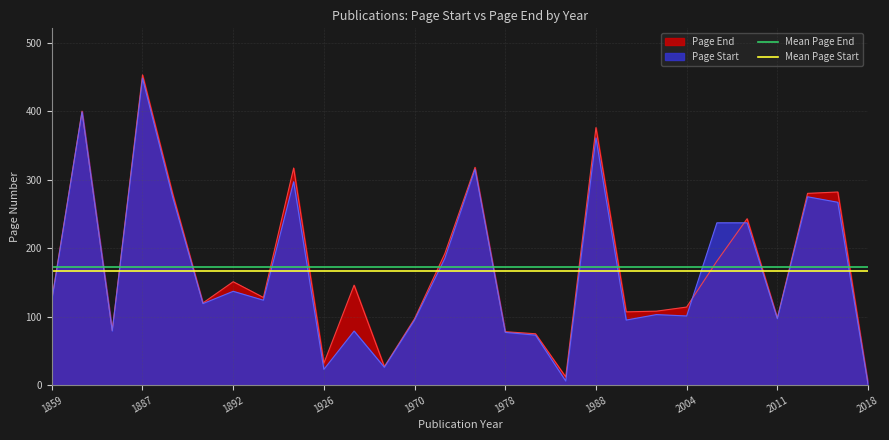

Is it true that Page Start equals 140 at 2011?

False